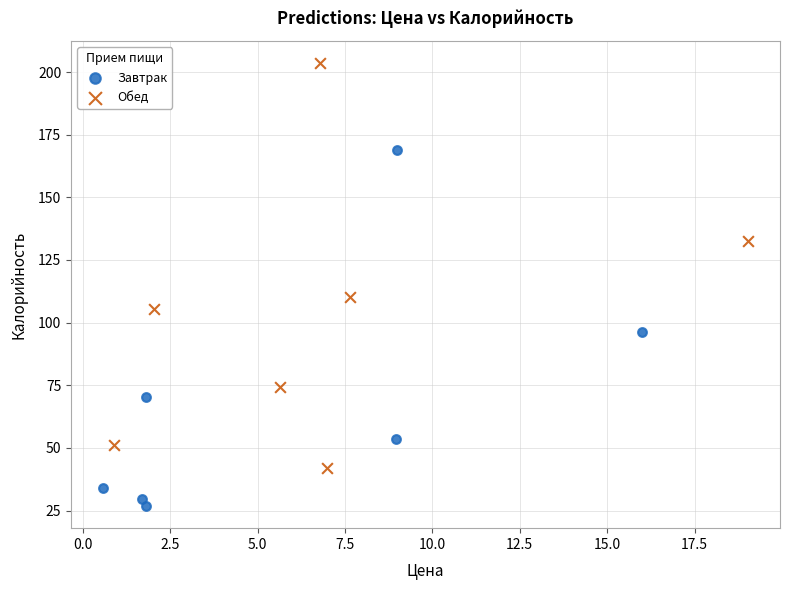

What are all the series names shown in the legend?

Завтрак, Обед